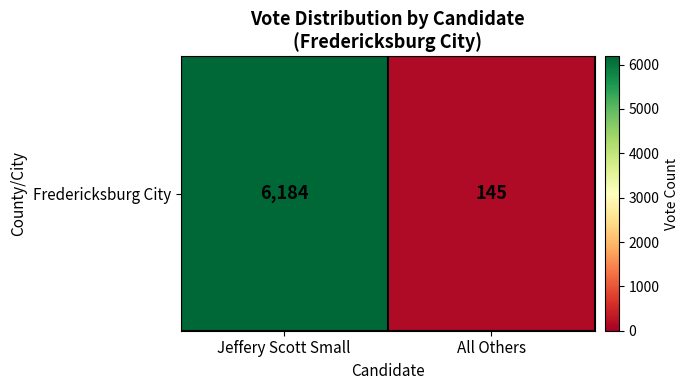

What is the change in value from Jeffery Scott Small to All Others?

-6039